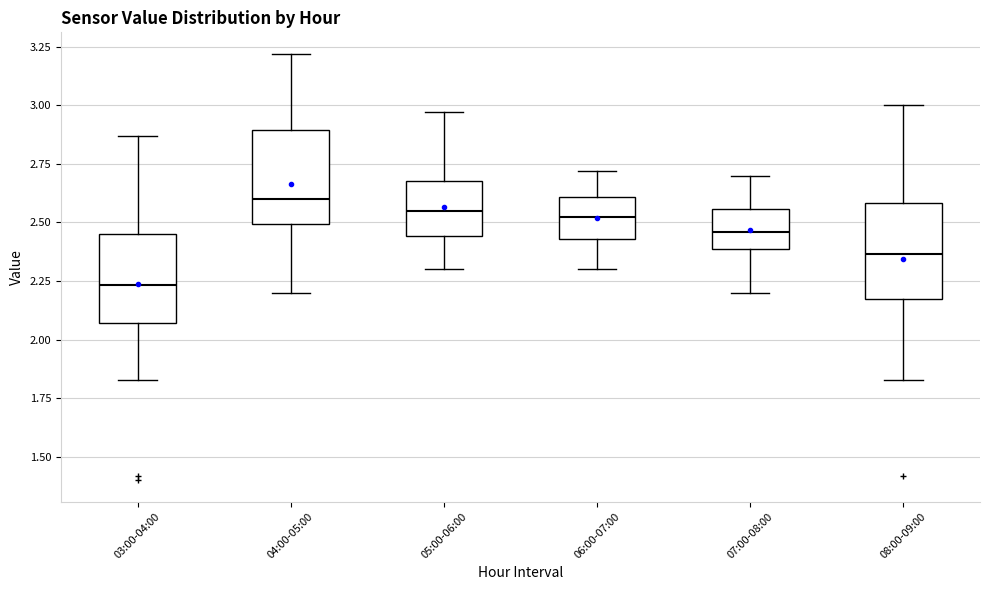

Reading left to right, read every box against the y-axis: the position of its median line, the range the box covers, and the ends of its whiskers. The values are not printed on the chart, so give them approximately, as read against the axis.

03:00-04:00: median 2.25, box 2.05 to 2.45, whiskers 1.85 to 2.85
04:00-05:00: median 2.60, box 2.50 to 2.90, whiskers 2.20 to 3.20
05:00-06:00: median 2.55, box 2.45 to 2.70, whiskers 2.30 to 2.95
06:00-07:00: median 2.55, box 2.45 to 2.60, whiskers 2.30 to 2.70
07:00-08:00: median 2.45, box 2.40 to 2.55, whiskers 2.20 to 2.70
08:00-09:00: median 2.35, box 2.20 to 2.60, whiskers 1.85 to 3.00